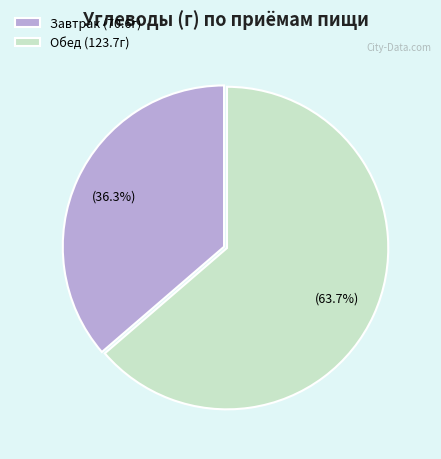

Count the number of slices in the pie.

2